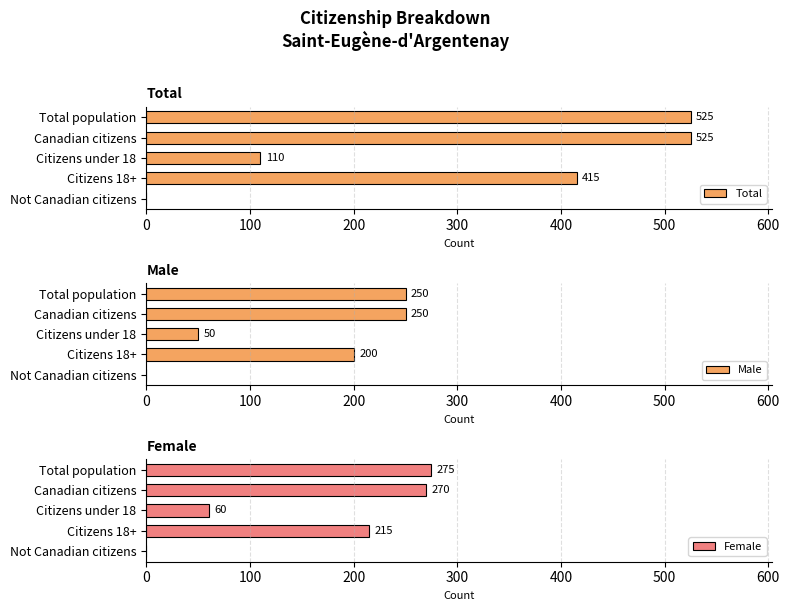

The Total series shows 0 at Not Canadian citizens. True or false?

True